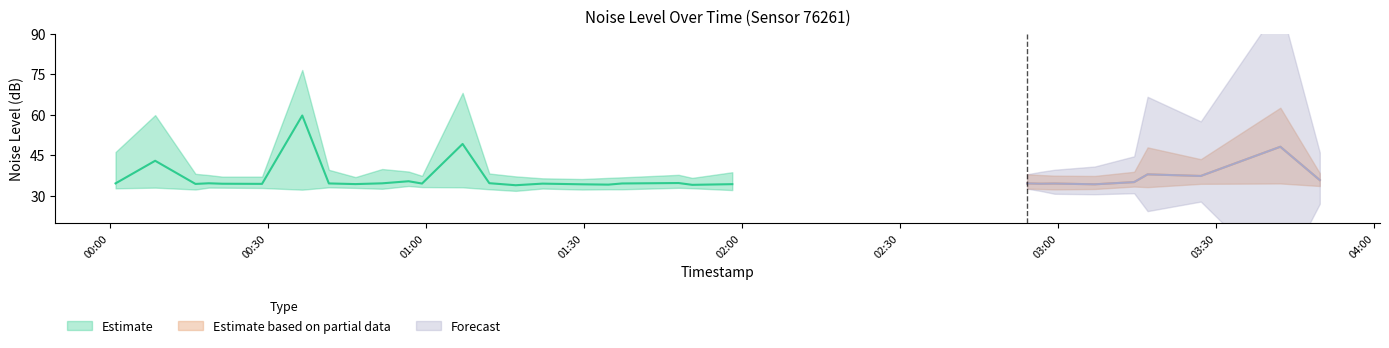

List the labels in order of noise_LA_min value, smallest first.

2023-11-21T01:17:05, 2023-11-21T01:58:11, 2023-11-21T02:03:13, 2023-11-21T00:36:34, 2023-11-21T01:29:39, 2023-11-21T00:16:18, 2023-11-21T02:59:21, 2023-11-21T01:37:16, 2023-11-21T01:12:04, 2023-11-21T01:34:40, 2023-11-21T02:56:45, 2023-11-21T03:06:58, 2023-11-21T00:51:44, 2023-11-21T02:36:31, 2023-11-21T02:31:09, 2023-11-21T02:54:08, 2023-11-21T01:22:10, 2023-11-21T02:15:49, 2023-11-21T00:01:08, 2023-11-21T01:50:35, 2023-11-21T02:05:45, 2023-11-21T02:20:51, 2023-11-21T02:46:37, 2023-11-21T00:28:56, 2023-11-21T00:46:40, 2023-11-21T01:48:00, 2023-11-21T00:21:24, 2023-11-21T00:08:39, 2023-11-21T00:18:49, 2023-11-21T02:23:29, 2023-11-21T00:41:37, 2023-11-21T01:07:00, 2023-11-21T03:17:00, 2023-11-21T00:59:18, 2023-11-21T03:14:27, 2023-11-21T02:26:09, 2023-11-21T00:56:45, 2023-11-21T03:49:41, 2023-11-21T03:27:06, 2023-11-21T03:42:12